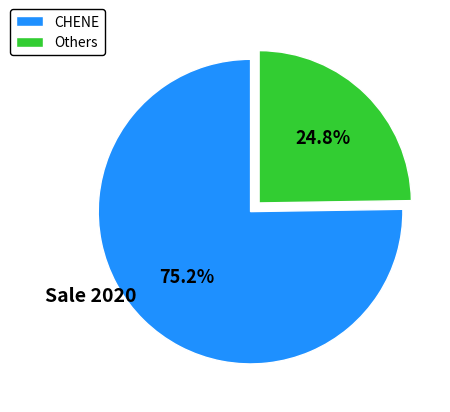

Is there any slice that represents more than half of the pie?

Yes